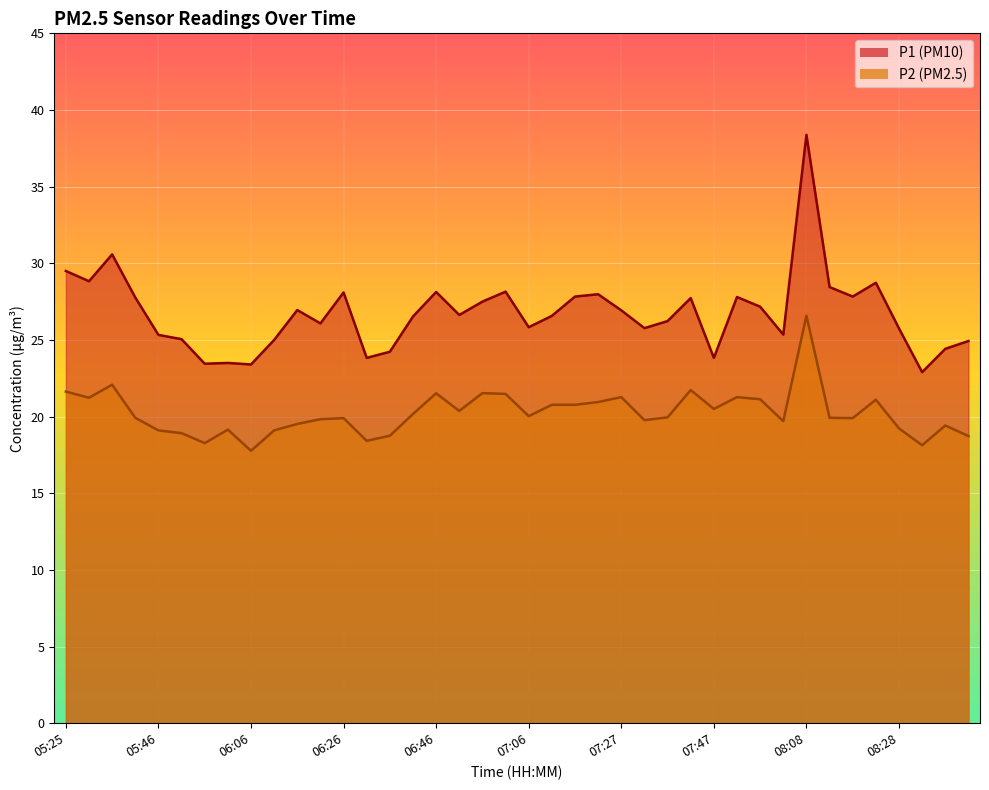

What is the minimum value shown in the chart?

17.8